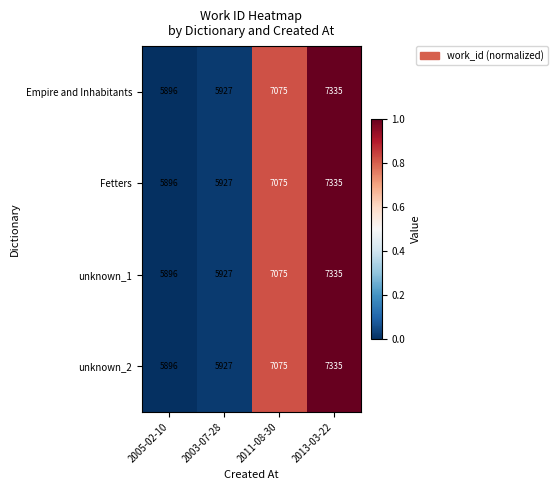

Is it true that unknown_1 equals 5896 at 2005-02-10?

True